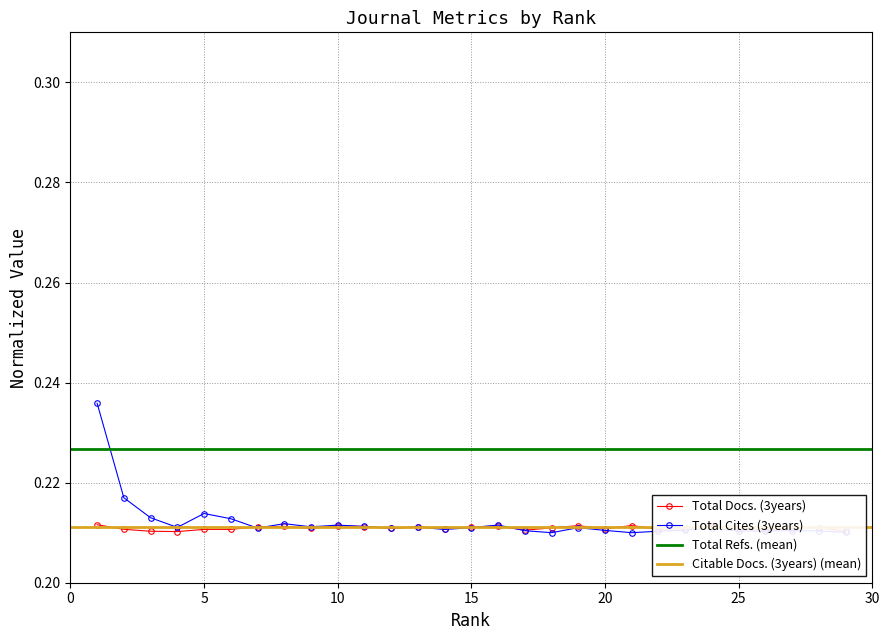

True or false: Total Docs. (3years) has a value of 0.3 at 15.

False